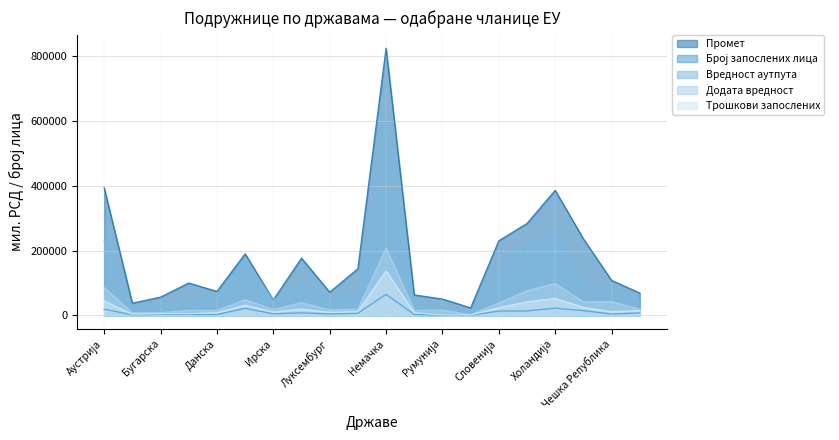

What is the lowest value of the Вредност аутпута series?

10738